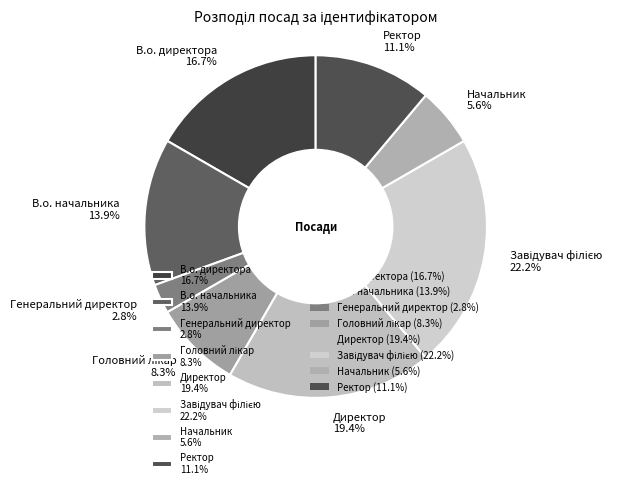

What is the total percentage of Директор and В.о. директора?

36.1%